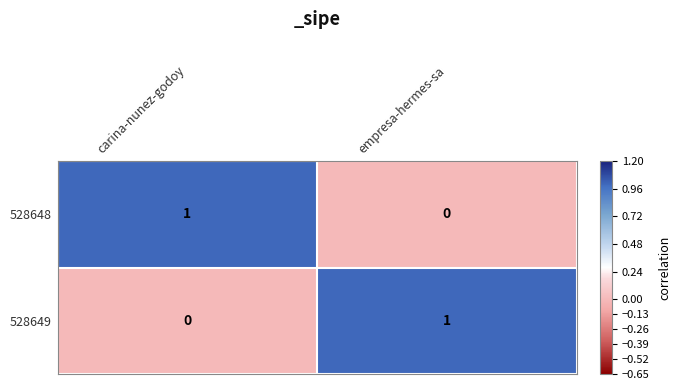

True or false: 528649 has a value of 0 at empresa-hermes-sa.

False